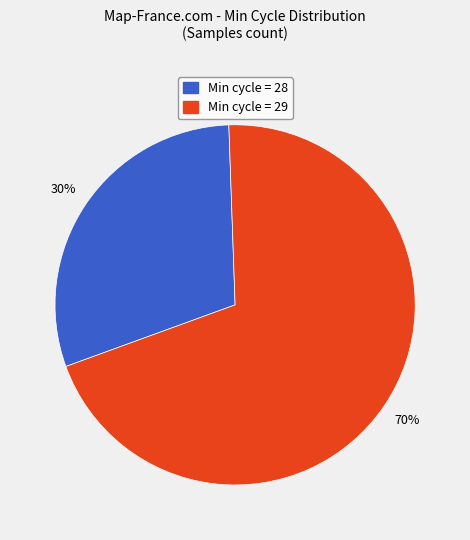

To the nearest percent, what is the average slice percentage?

50%